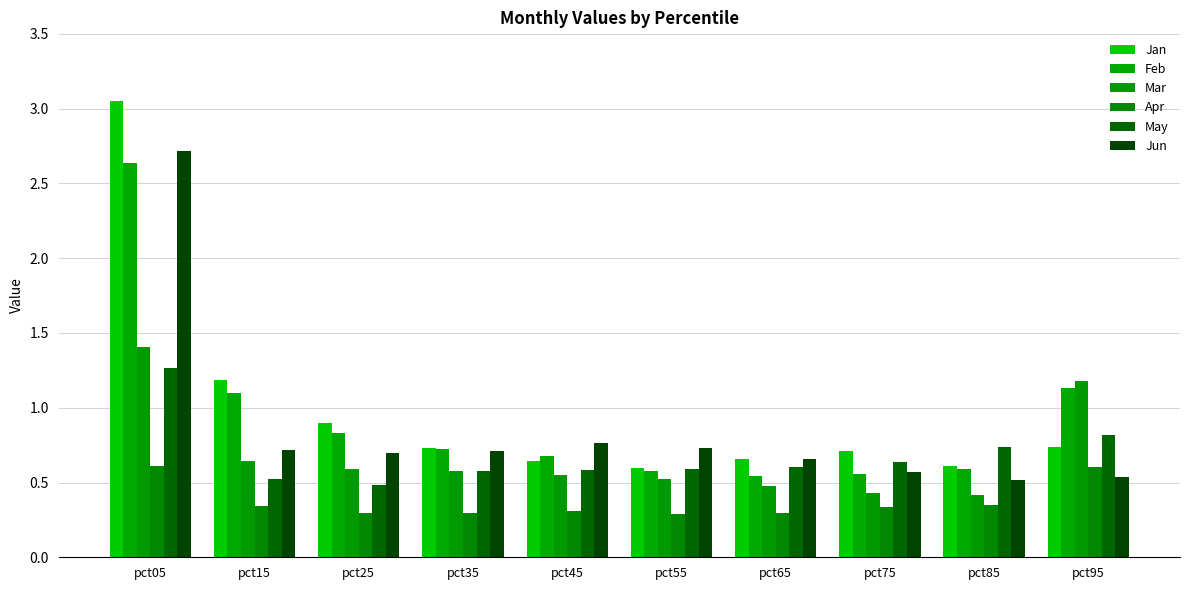

Reading left to right, extract all data points from this chart.

Jan: 3.1	1.2	0.9	0.7	0.6	0.6	0.7	0.7	0.6	0.7
Feb: 2.6	1.1	0.8	0.7	0.7	0.6	0.5	0.6	0.6	1.1
Mar: 1.4	0.6	0.6	0.6	0.6	0.5	0.5	0.4	0.4	1.2
Apr: 0.6	0.3	0.3	0.3	0.3	0.3	0.3	0.3	0.3	0.6
May: 1.3	0.5	0.5	0.6	0.6	0.6	0.6	0.6	0.7	0.8
Jun: 2.7	0.7	0.7	0.7	0.8	0.7	0.7	0.6	0.5	0.5